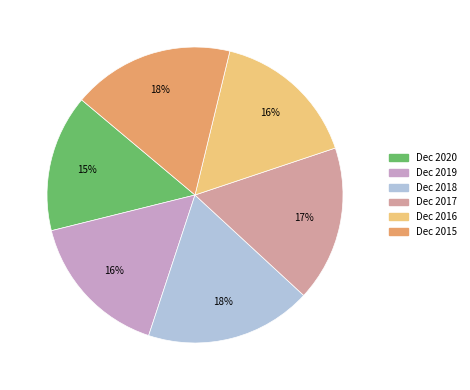

Is there a majority slice in this chart?

No